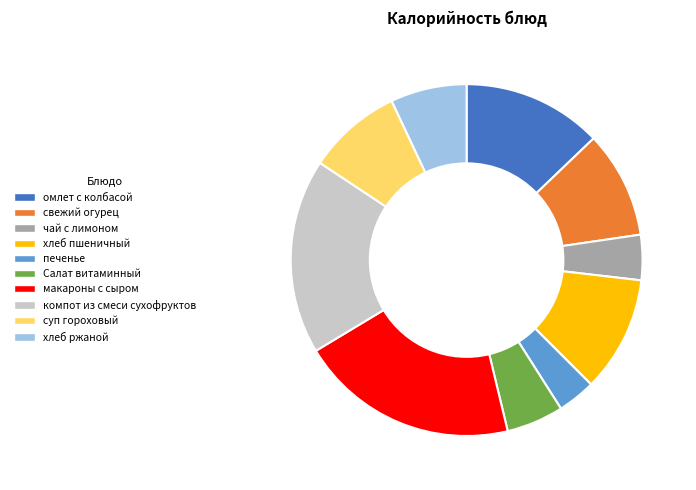

Does any single category account for the majority?

No